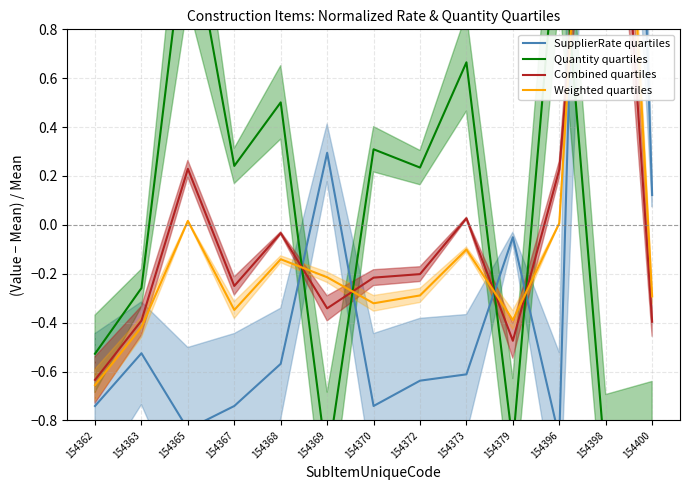

What are all the series names shown in the legend?

SupplierRate quartiles, Quantity quartiles, Combined quartiles, Weighted quartiles